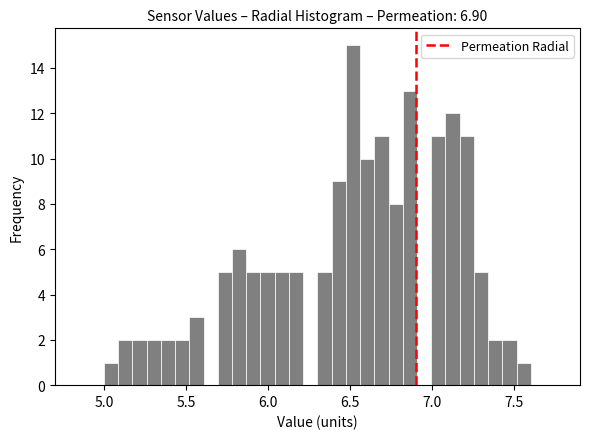

Around what value on the x-axis is the tallest bar? Give the approximate position of its centre, as read against the axis.

6.50